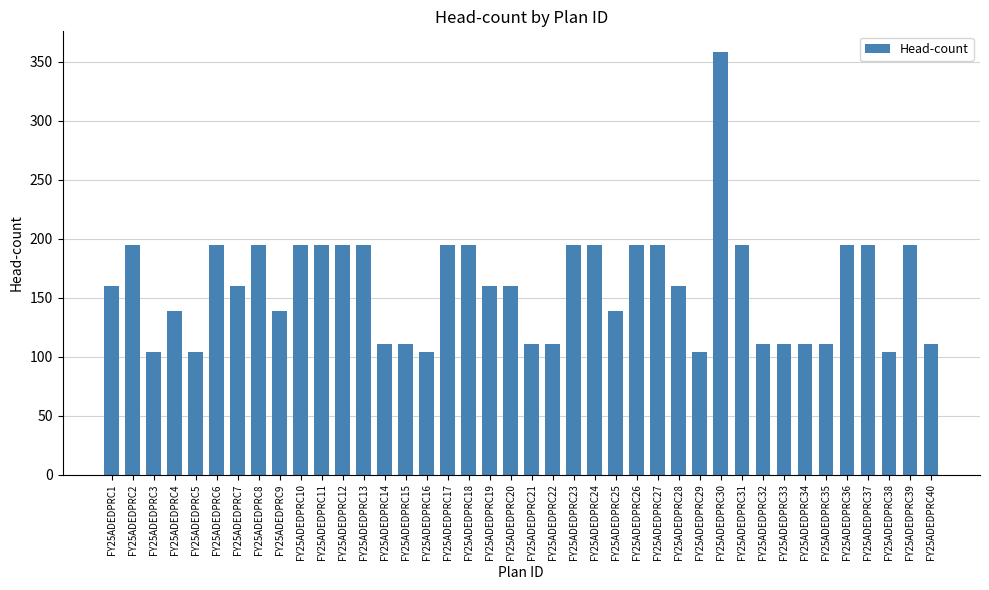

What is the smallest value displayed?

104